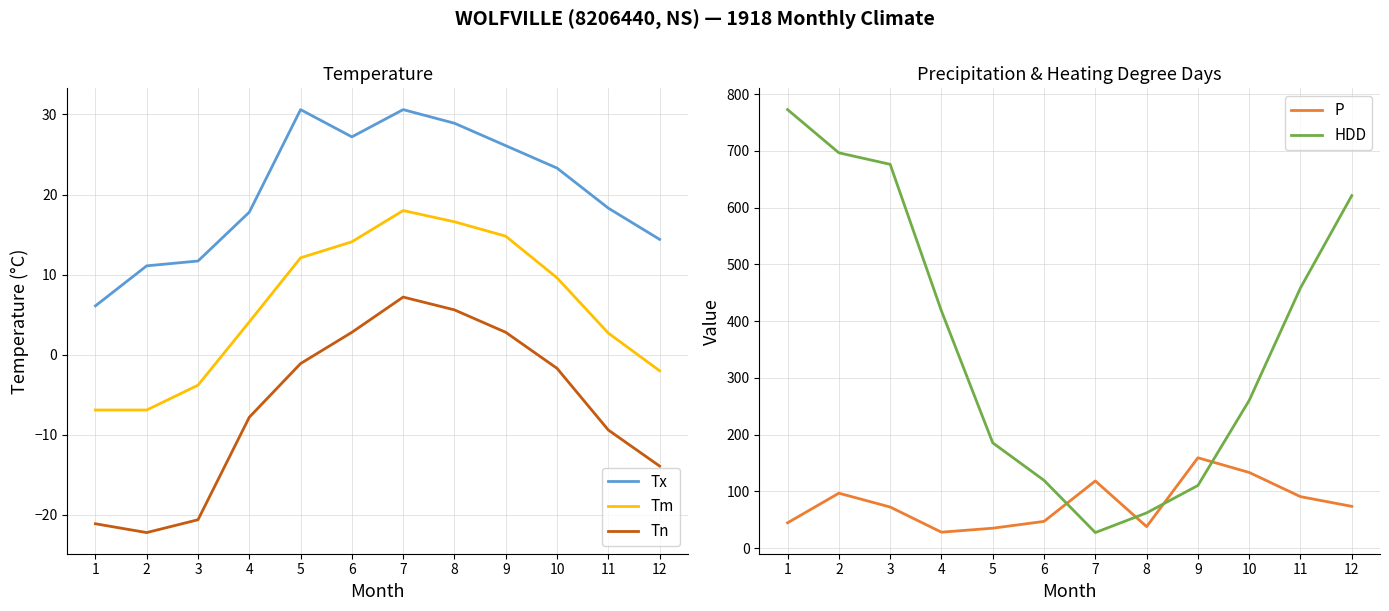

How many distinct data groups are displayed?

5